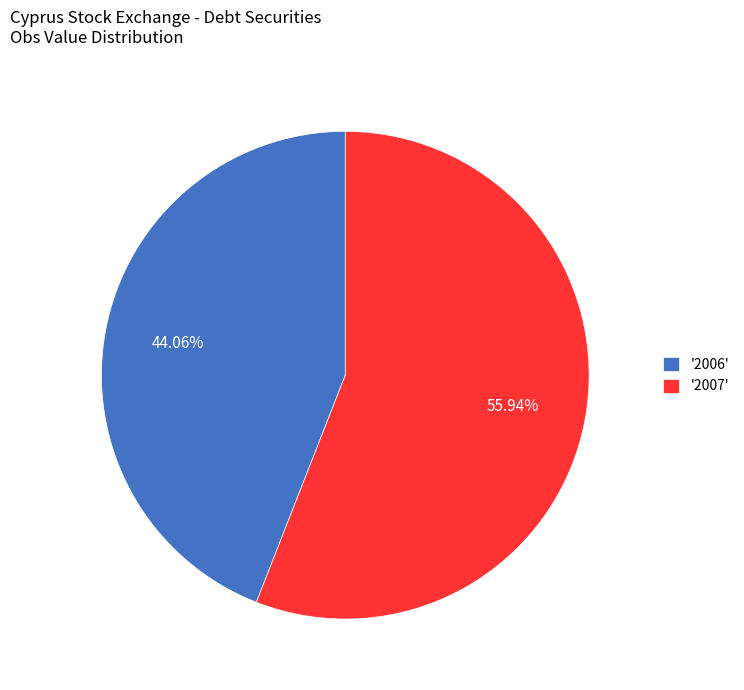

Which category has the biggest portion of the pie?

'2007'